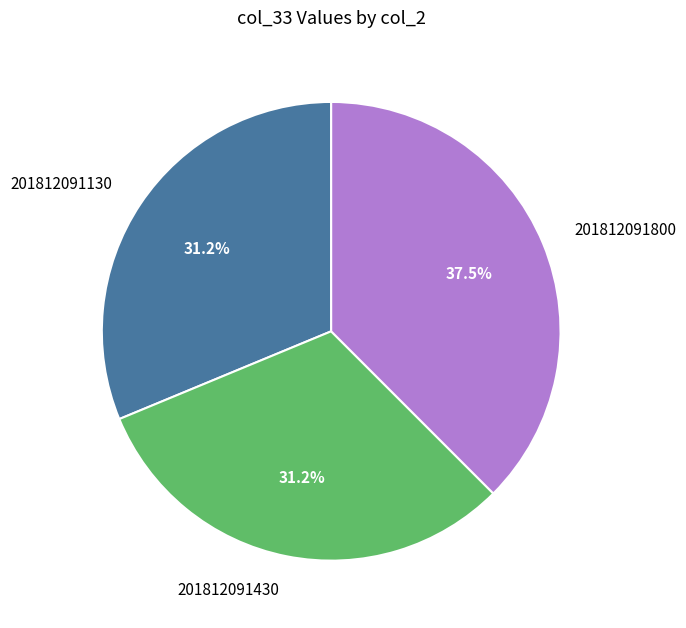

What is the largest slice in the pie chart?

201812091800